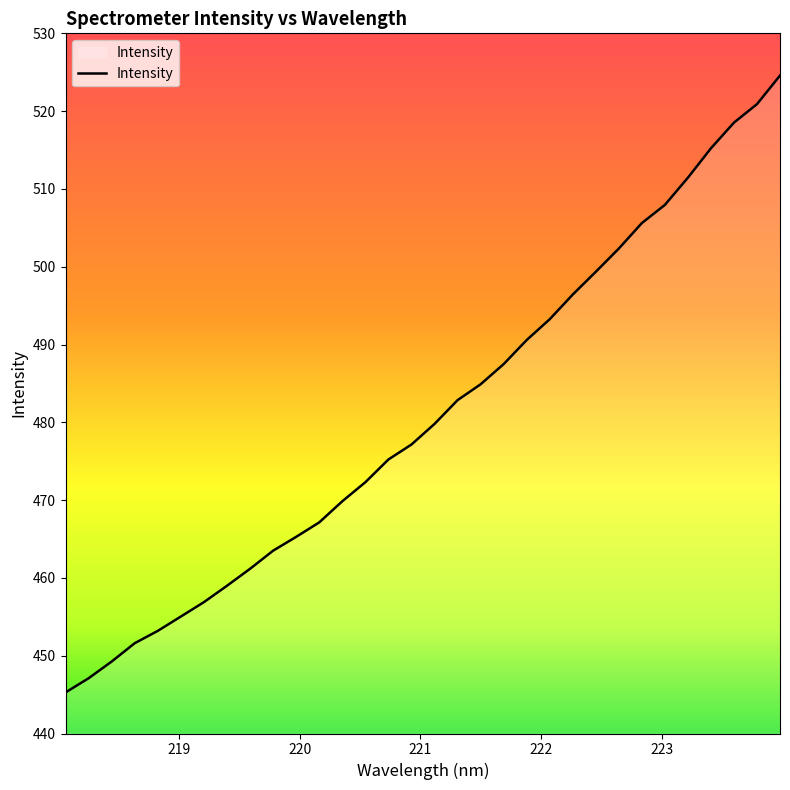

What is the greatest value displayed?

524.6